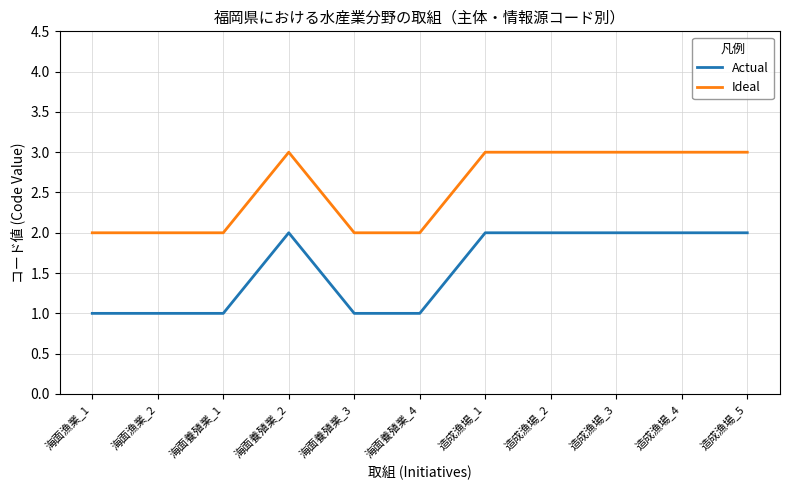

True or false: Ideal and Actual intersect in this chart.

False